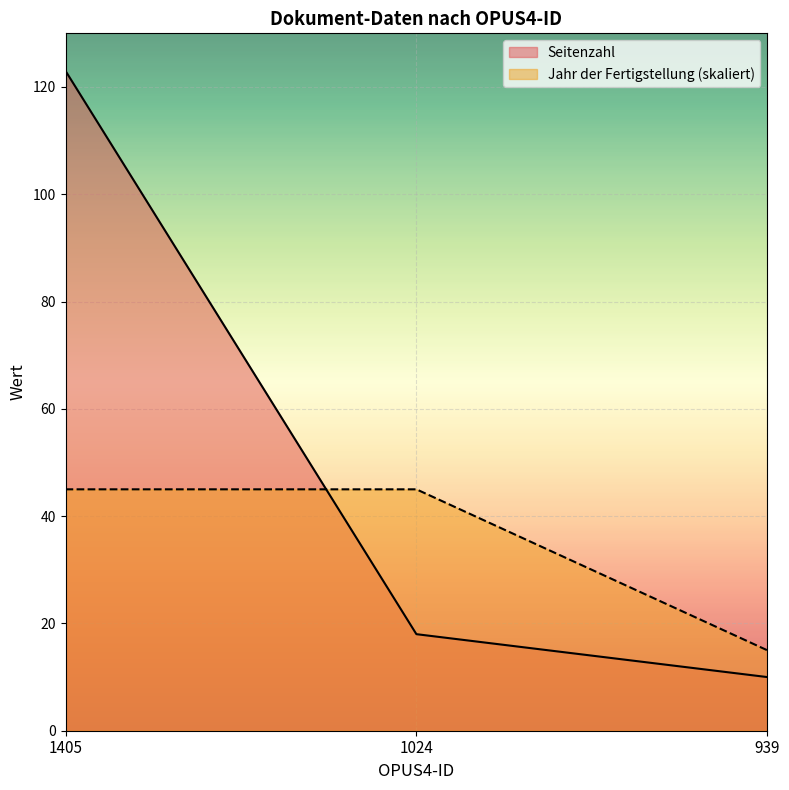

Is it true that Seitenzahl equals 16 at 939?

False